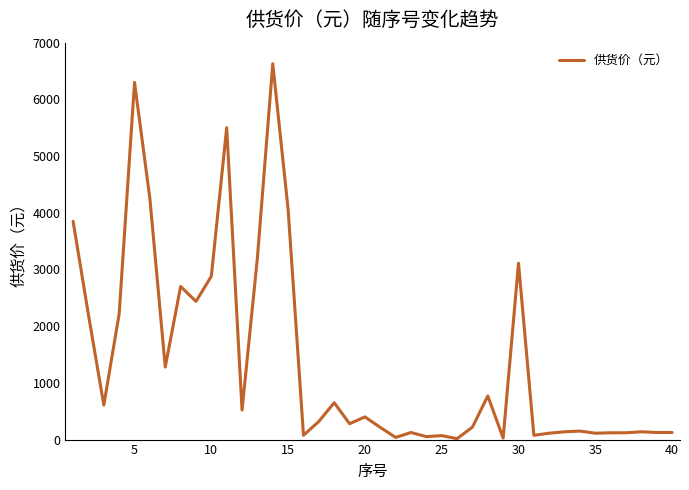

What is the difference between the maximum and minimum values?

6612.0